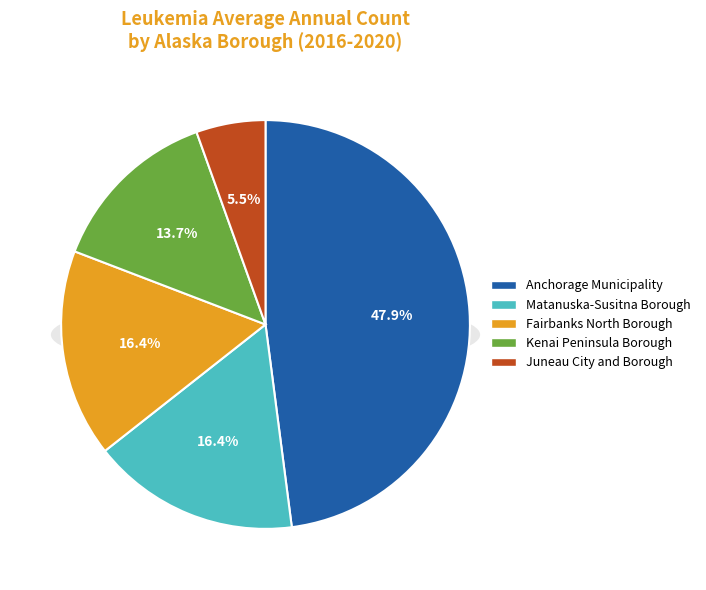

To the nearest percent, what percentage of the pie is Juneau City and Borough?

5%